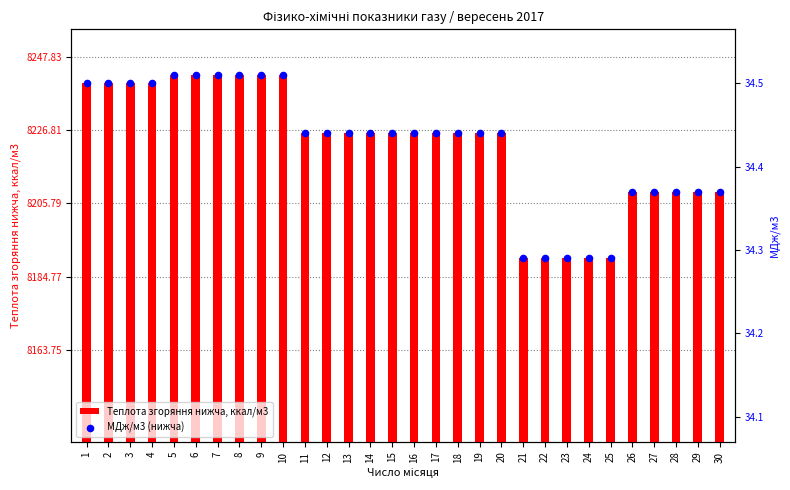

Which series reaches the maximum Y coordinate?

Теплота згоряння нижча, ккал/м3